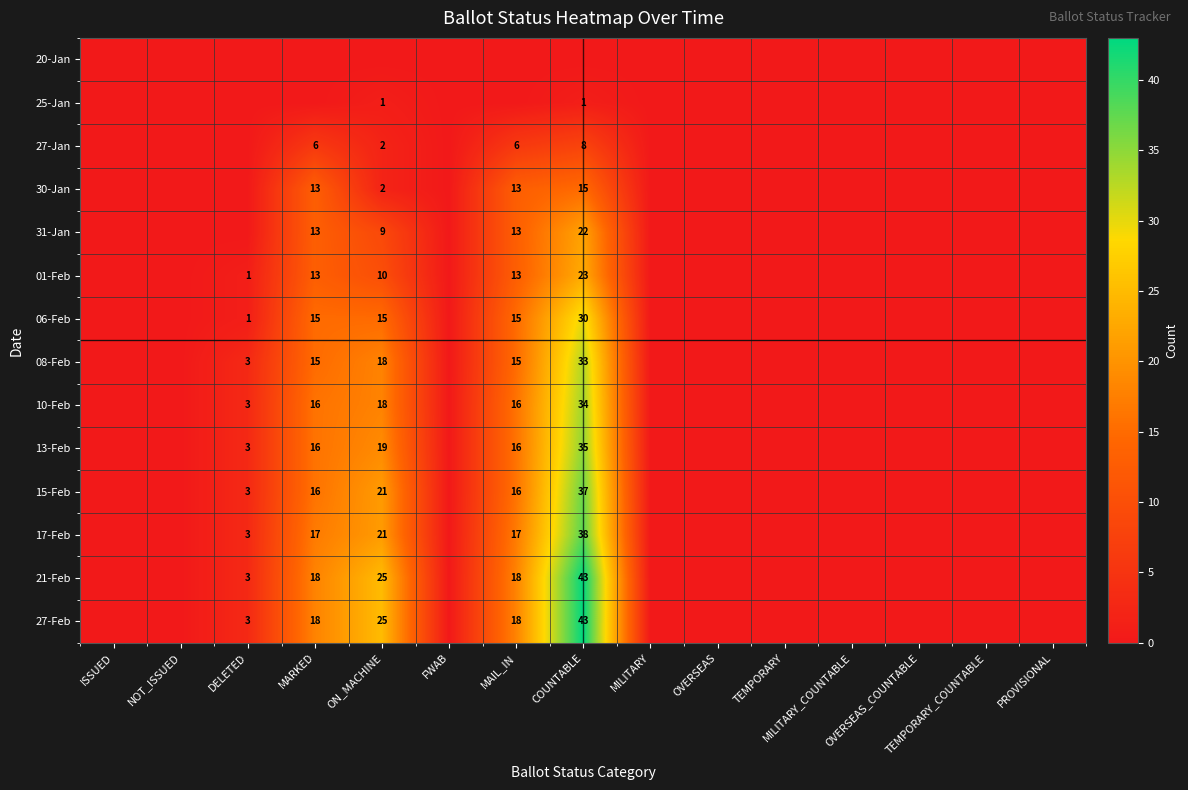

Rank the series at DELETED from highest to lowest value.

08-Feb, 10-Feb, 13-Feb, 15-Feb, 17-Feb, 21-Feb, 27-Feb, 01-Feb, 06-Feb, 20-Jan, 25-Jan, 27-Jan, 30-Jan, 31-Jan